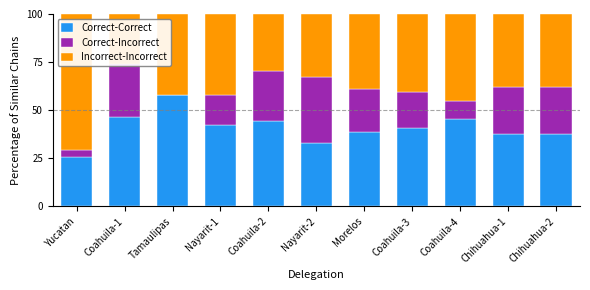

Which category has the highest value in the Correct-Correct series?

Tamaulipas